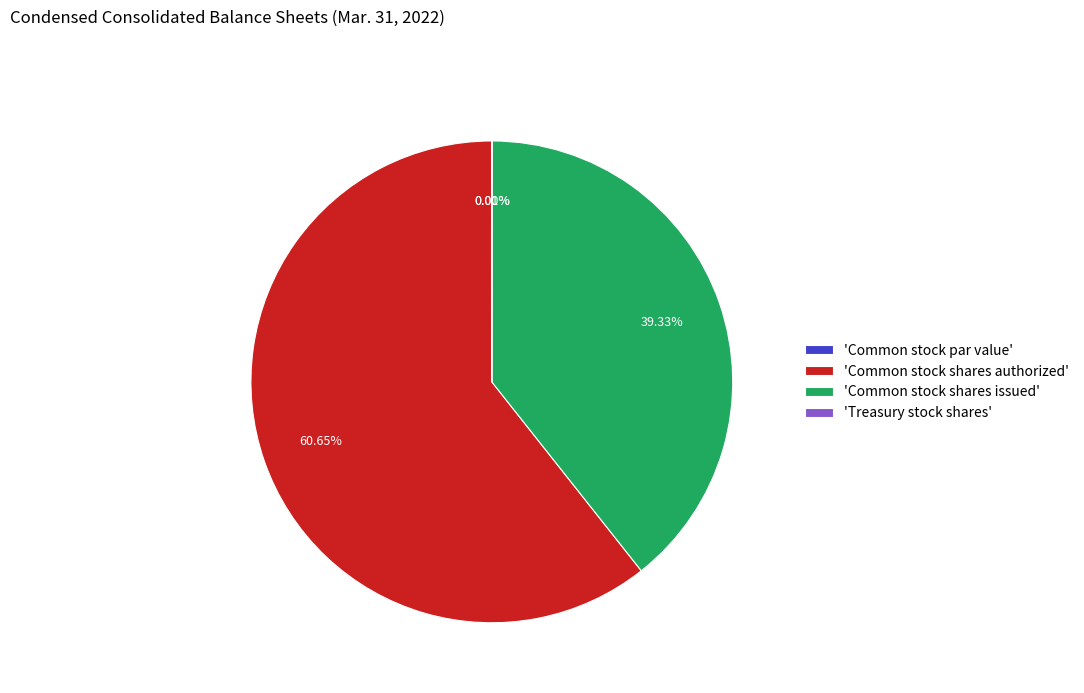

Which slice is the largest?

Common stock shares authorized